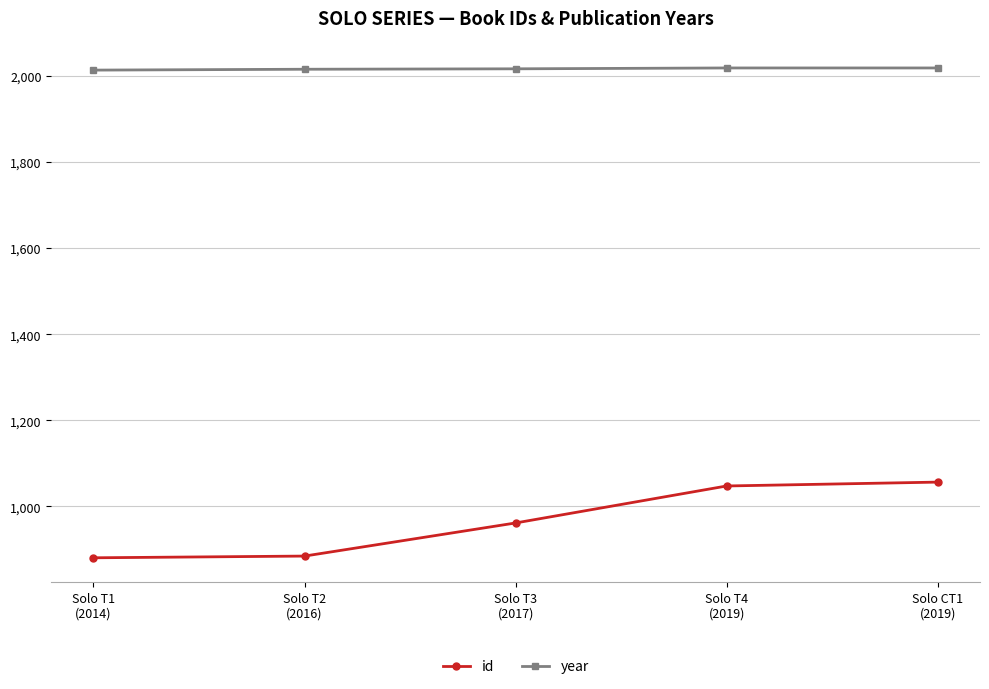

What is the minimum value for year?

2014